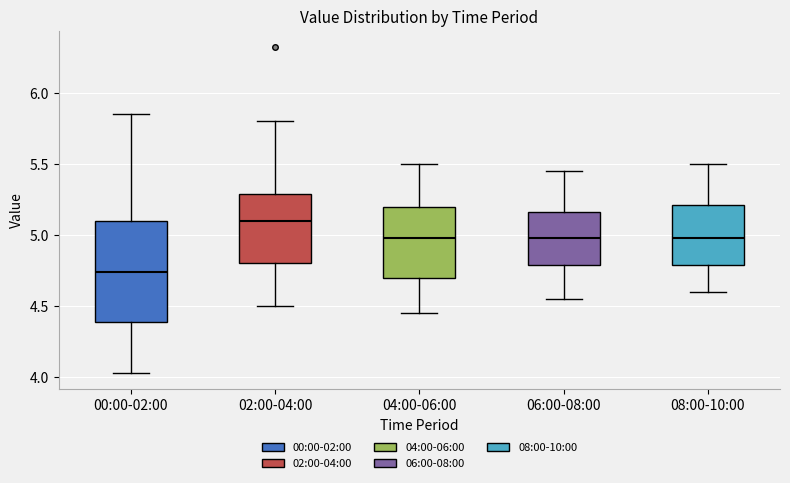

Reading left to right, transcribe this box plot: for each box, give where its median line is, the range the box spans, and where its two whiskers end, as read against the y-axis. The values are not printed on the chart, so give them approximately, as read against the axis.

00:00-02:00: median 4.75, box 4.40 to 5.10, whiskers 4.05 to 5.85
02:00-04:00: median 5.10, box 4.80 to 5.30, whiskers 4.50 to 5.80
04:00-06:00: median 5.00, box 4.70 to 5.20, whiskers 4.45 to 5.50
06:00-08:00: median 5.00, box 4.80 to 5.15, whiskers 4.55 to 5.45
08:00-10:00: median 5.00, box 4.80 to 5.20, whiskers 4.60 to 5.50